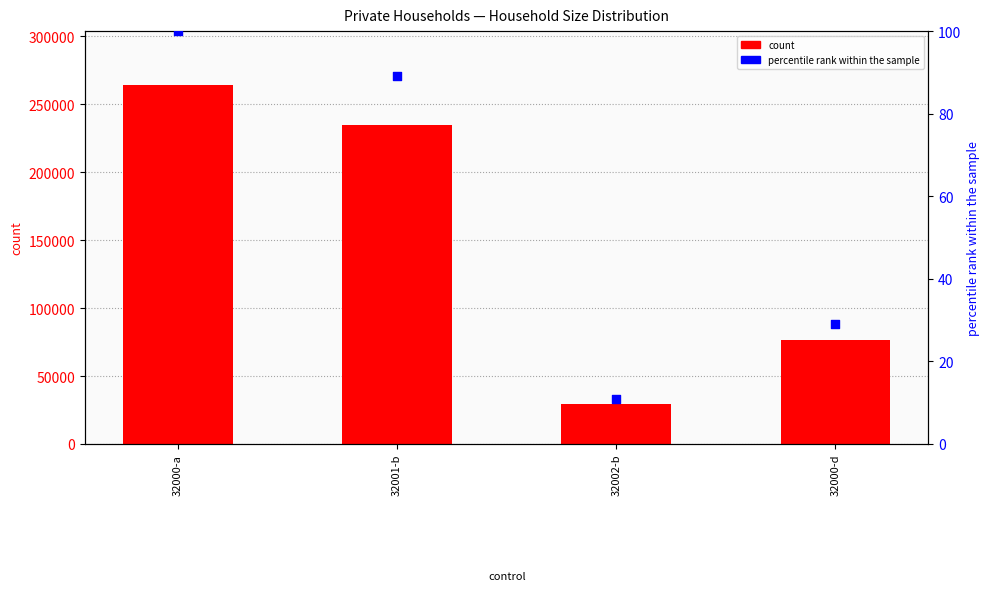

Which series has the widest spread of Y values?

count